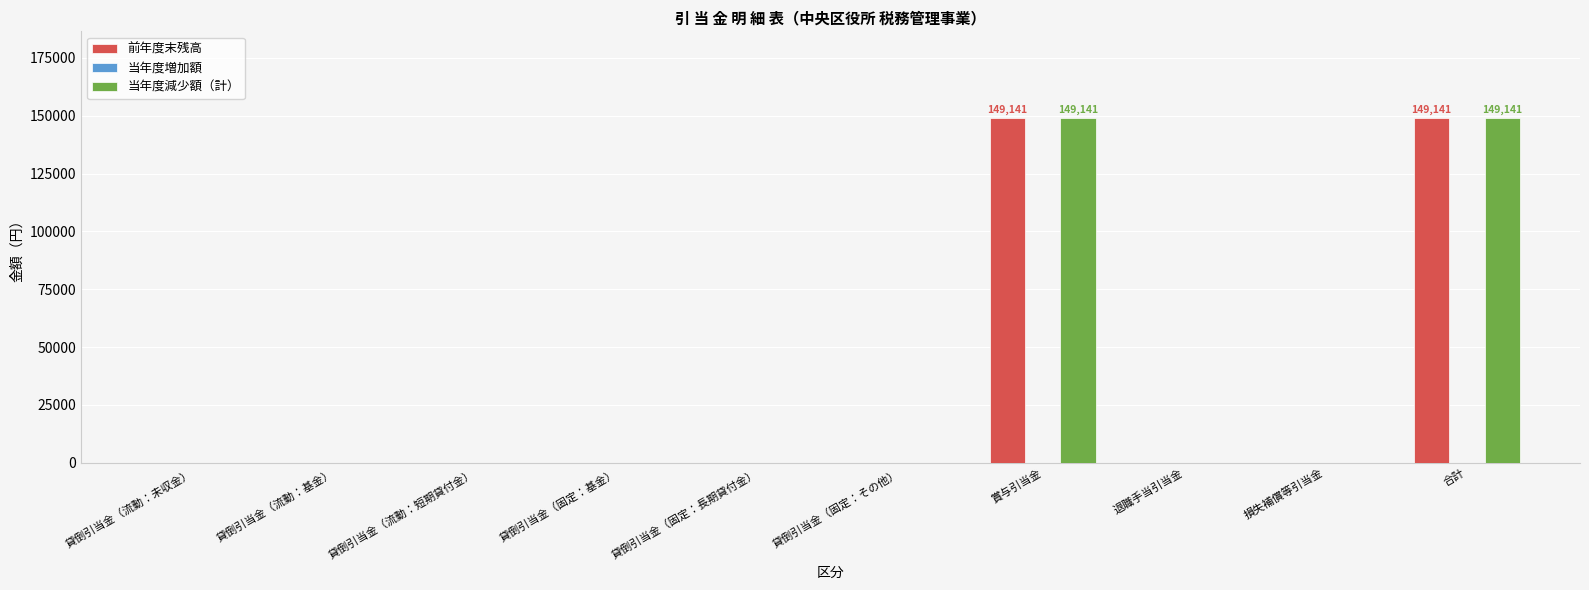

What is the sum of all 前年度末残高 values?

298282